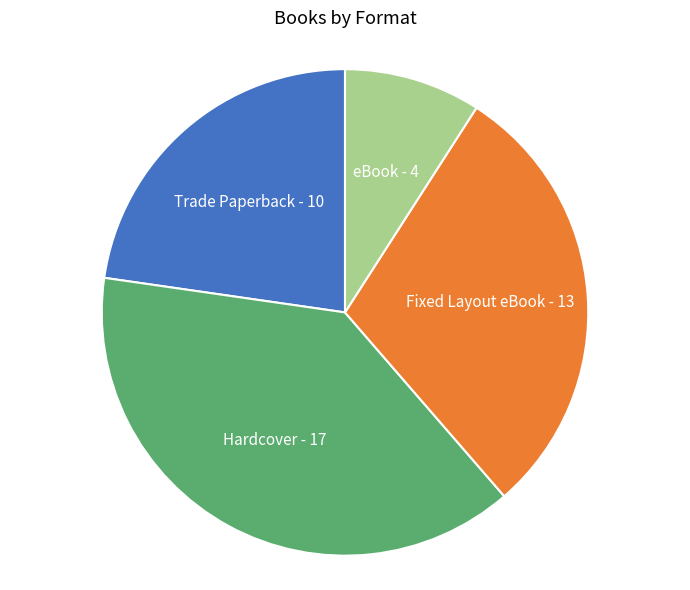

Is there a majority slice in this chart?

No